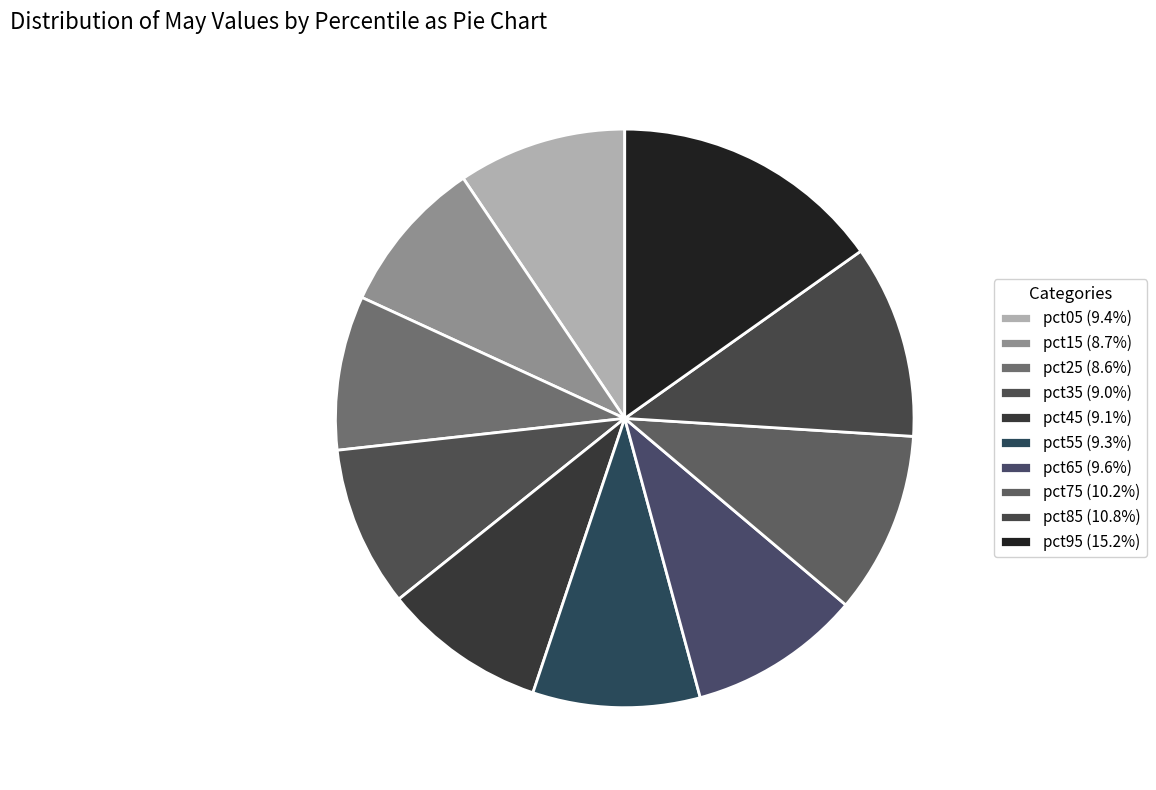

To the nearest percent, what is the average slice percentage?

10%